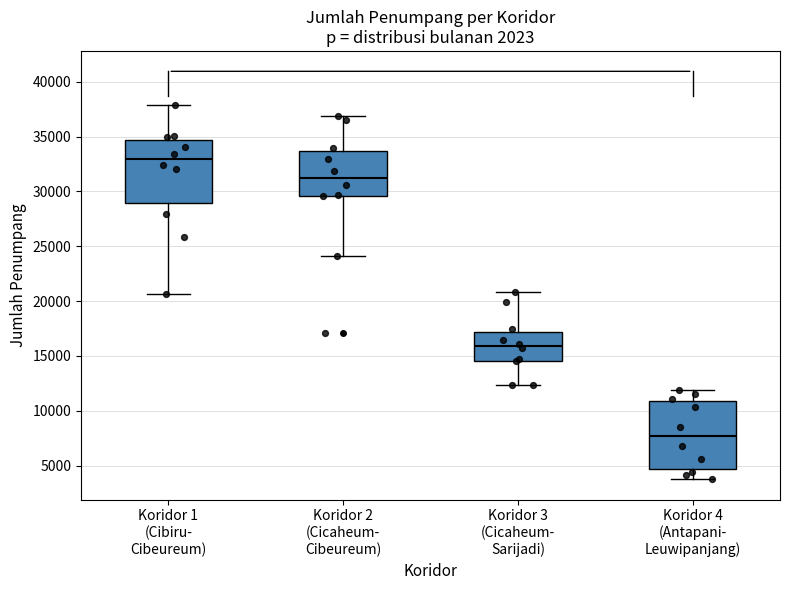

Reading left to right, read every box against the y-axis: the position of its median line, the range the box covers, and the ends of its whiskers. The values are not printed on the chart, so give them approximately, as read against the axis.

Koridor 1 (Cibiru- Cibeureum): median 33000, box 29000 to 34500, whiskers 20500 to 38000
Koridor 2 (Cicaheum- Cibeureum): median 31000, box 29500 to 33500, whiskers 24000 to 37000
Koridor 3 (Cicaheum- Sarijadi): median 16000, box 14500 to 17000, whiskers 12500 to 21000
Koridor 4 (Antapani- Leuwipanjang): median 7500, box 4500 to 11000, whiskers 4000 to 12000